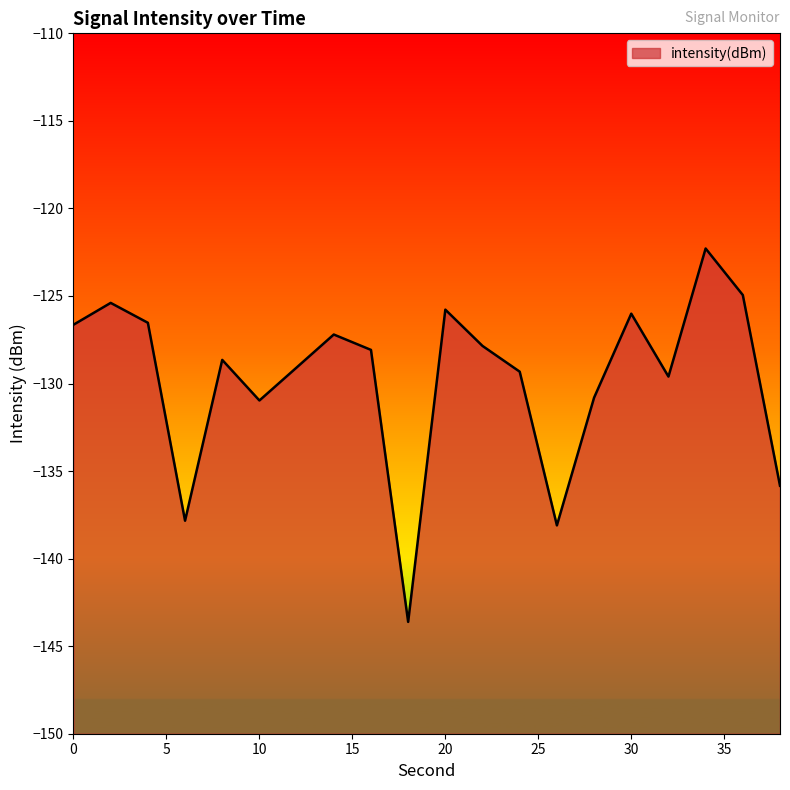

Reading left to right, extract all data points from this chart.

0=-126.6	2=-125.4	4=-126.5	6=-137.8	8=-128.7	10=-131.0	12=-129.1	14=-127.2	16=-128.1	18=-143.6	20=-125.8	22=-127.9	24=-129.3	26=-138.1	28=-130.8	30=-126.0	32=-129.6	34=-122.3	36=-124.9	38=-135.8